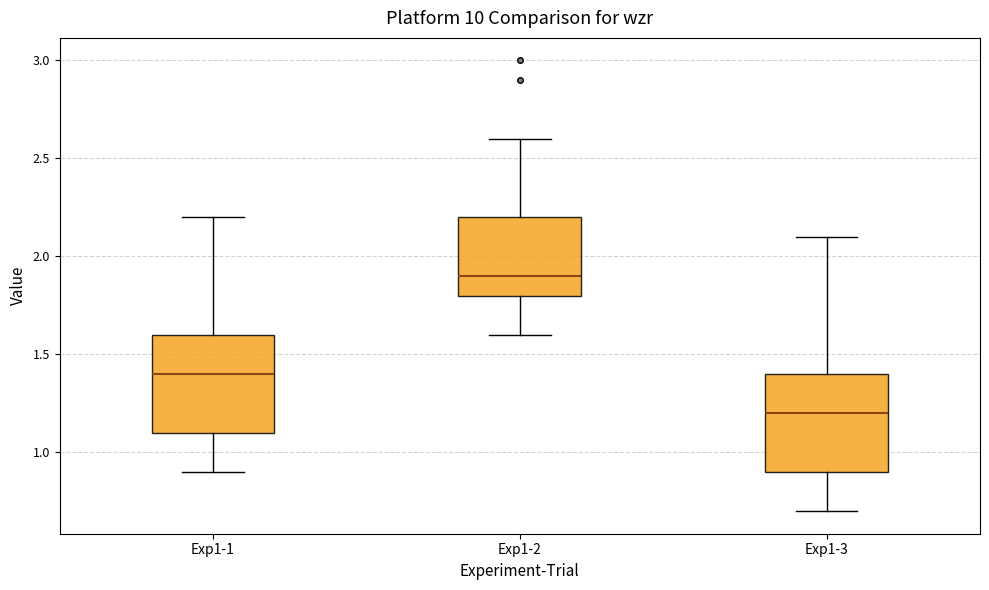

Which box has the highest median line?

Exp1-2